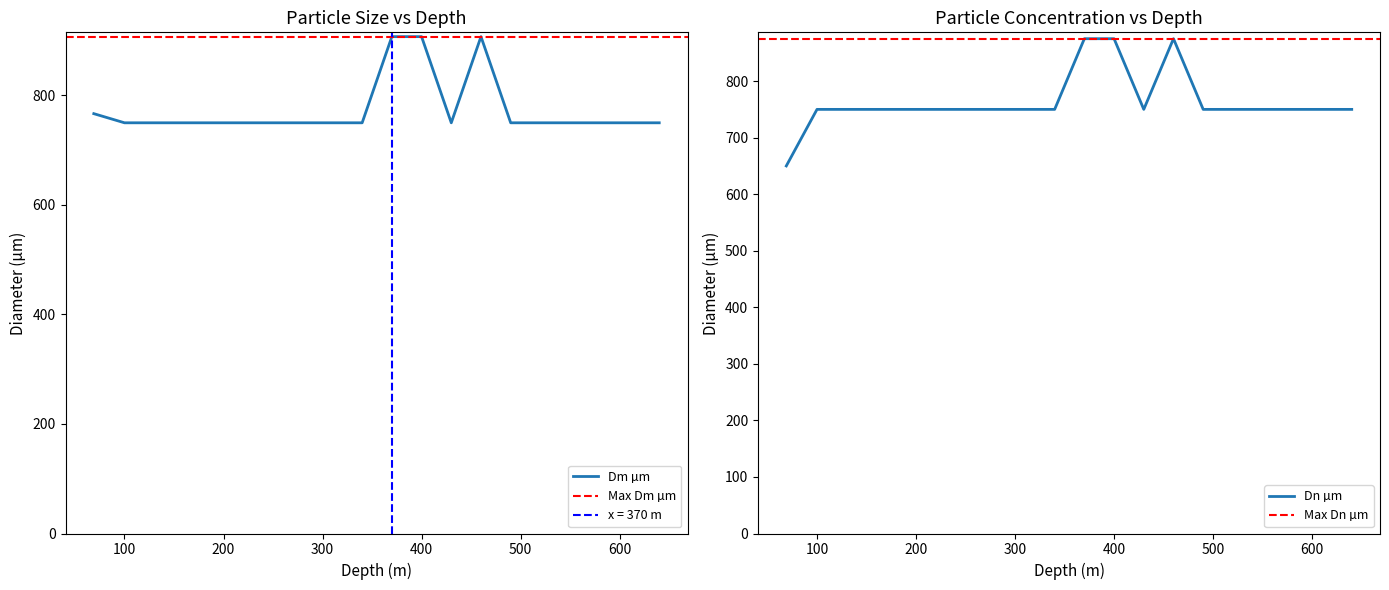

Reading left to right, transcribe all the data shown in this chart.

Dm µm: 766.7	750.0	750.0	750.0	750.0	750.0	750.0	750.0	750.0	750.0	907.3	907.3	750.0	907.3	750.0	750.0	750.0	750.0	750.0	750.0
Dn µm: 650.0	750.0	750.0	750.0	750.0	750.0	750.0	750.0	750.0	750.0	875.0	875.0	750.0	875.0	750.0	750.0	750.0	750.0	750.0	750.0